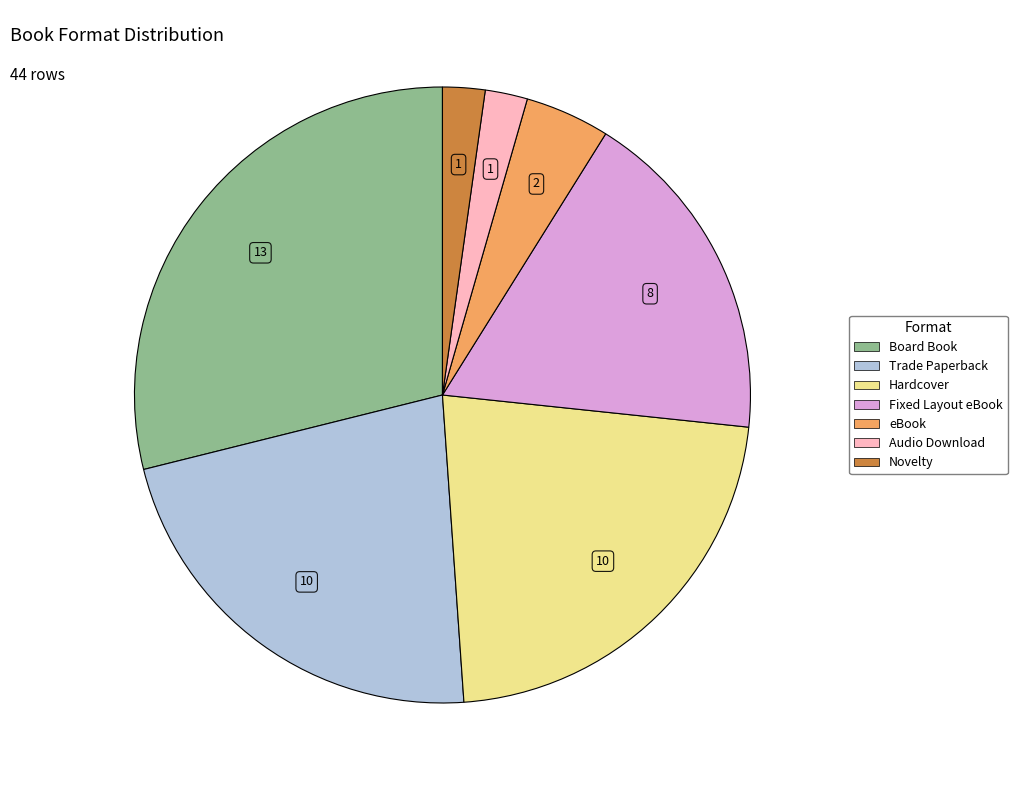

Which slice is the largest?

Board Book